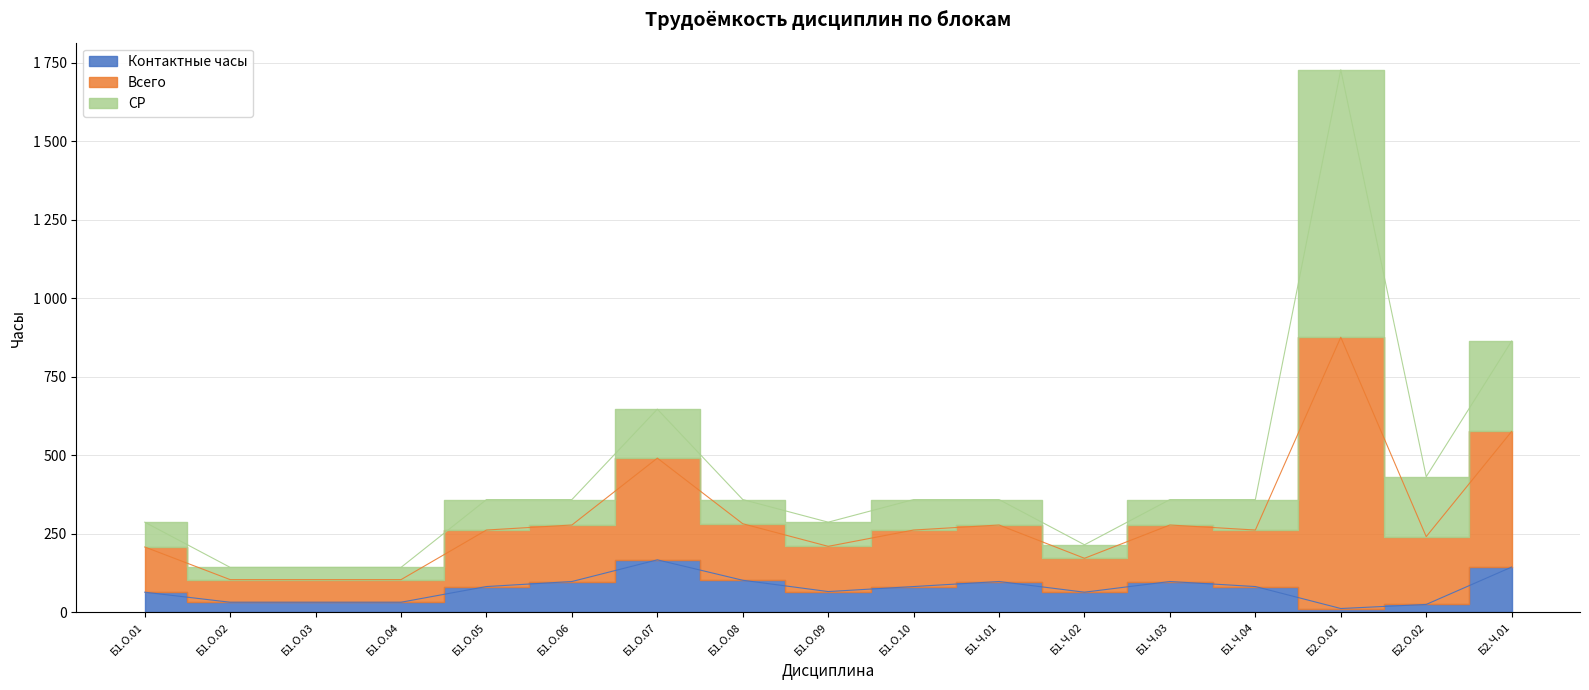

True or false: Всего and Контактные часы intersect in this chart.

False